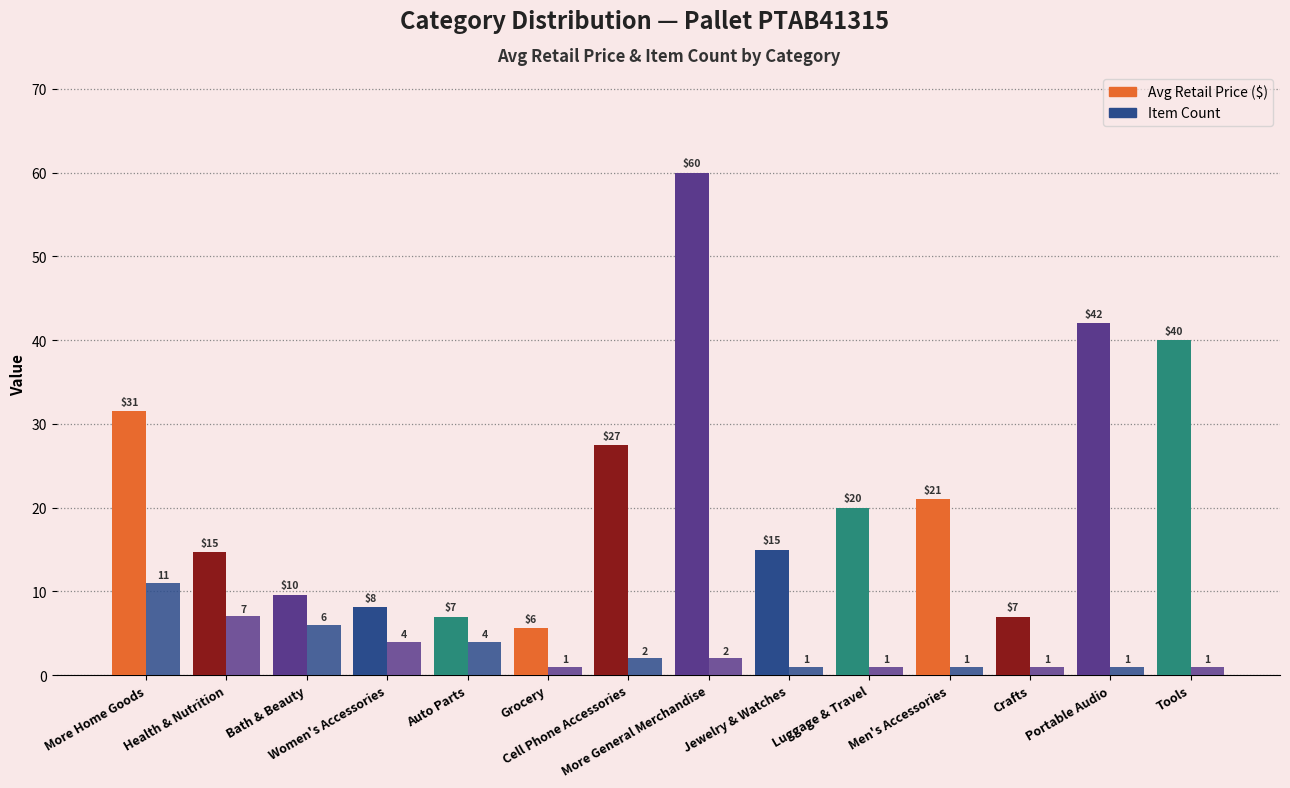

How many groups of bars are there?

14